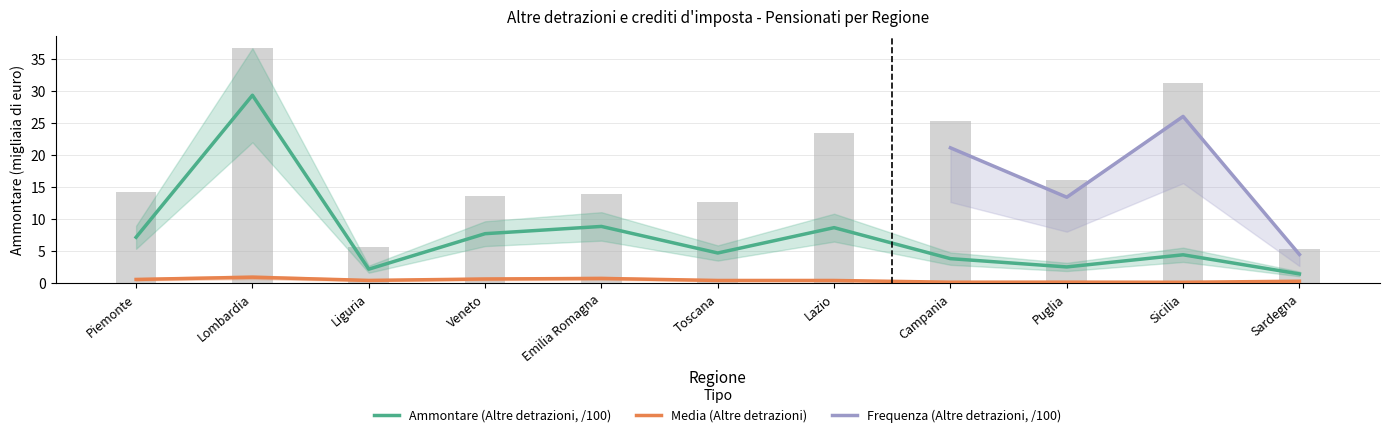

The value of Ammontare (Altre detrazioni) at Emilia Romagna is 8.9. True or false?

True